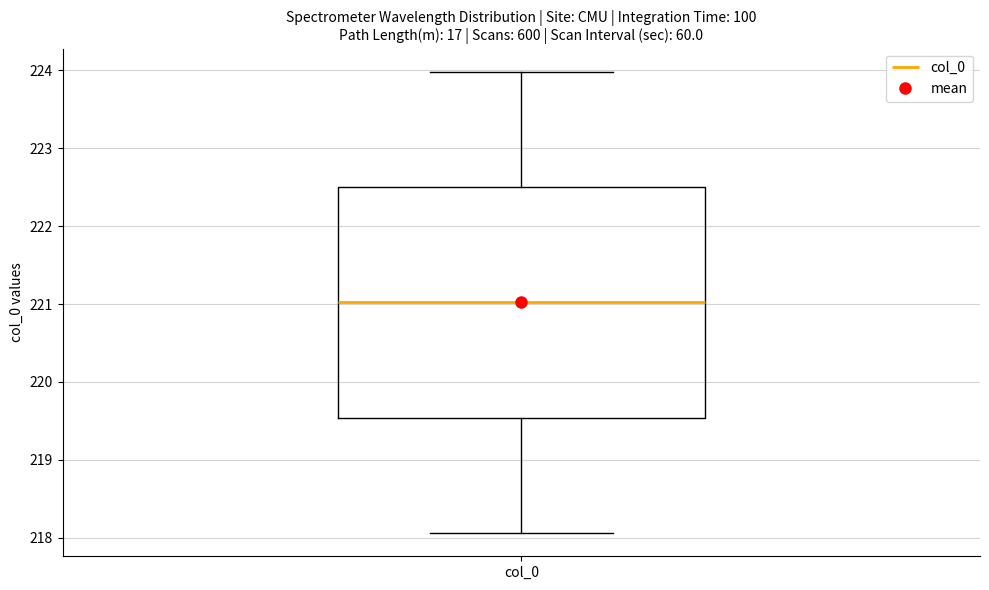

Transcribe this box plot: give where the median line is, the range the box spans, and where the two whiskers end, as read against the y-axis. The values are not printed on the chart, so give them approximately, as read against the axis.

median 221.0, box 219.5 to 222.5, whiskers 218.1 to 224.0